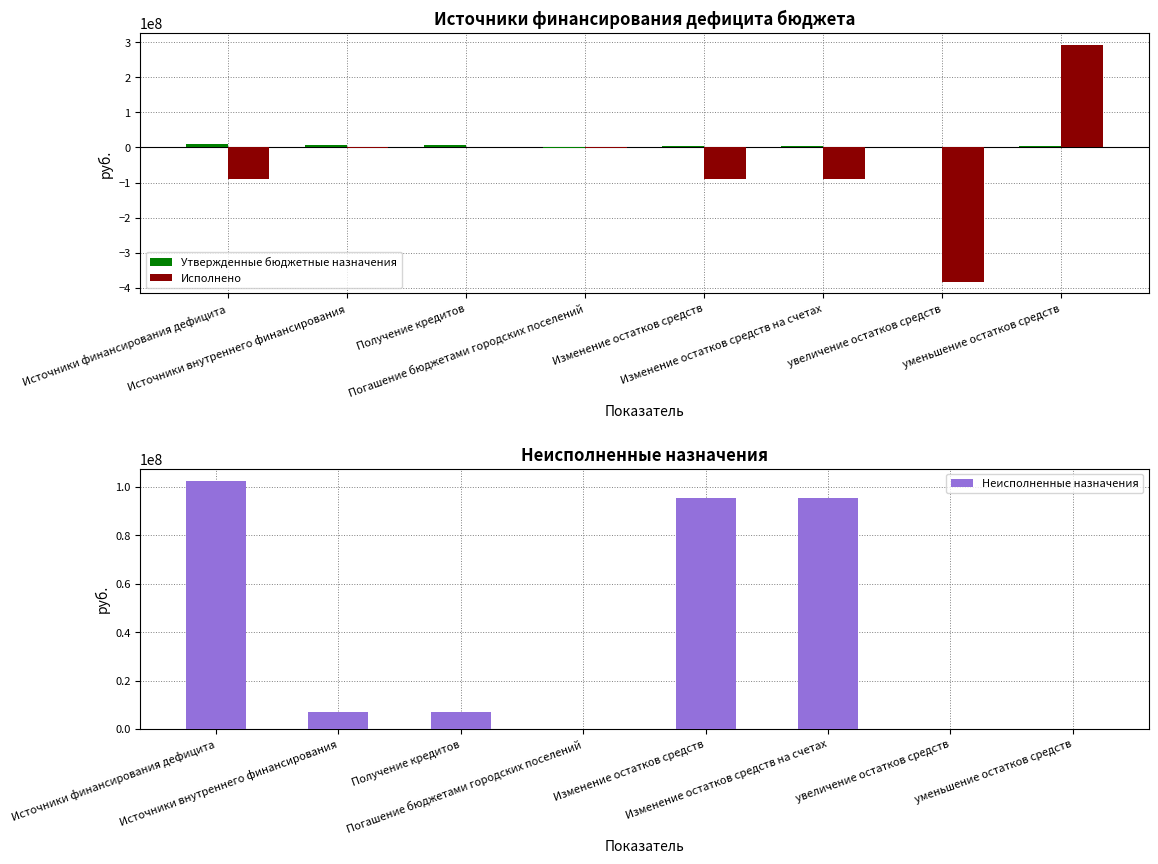

The value of Исполнено at увеличение остатков средств is -383062906.0. True or false?

True